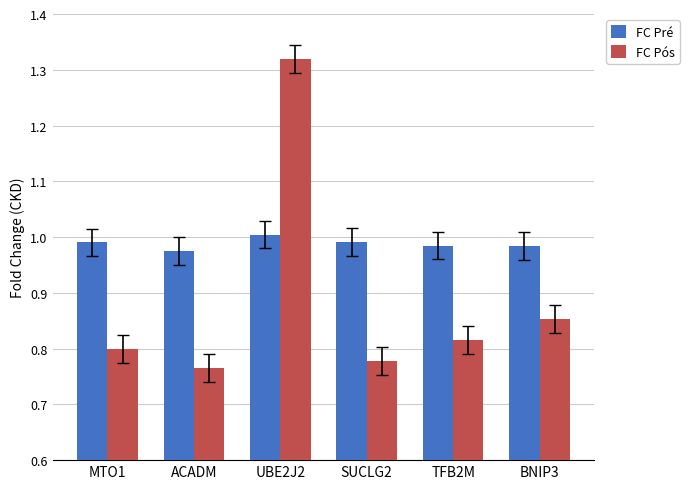

How many groups of bars are there?

6